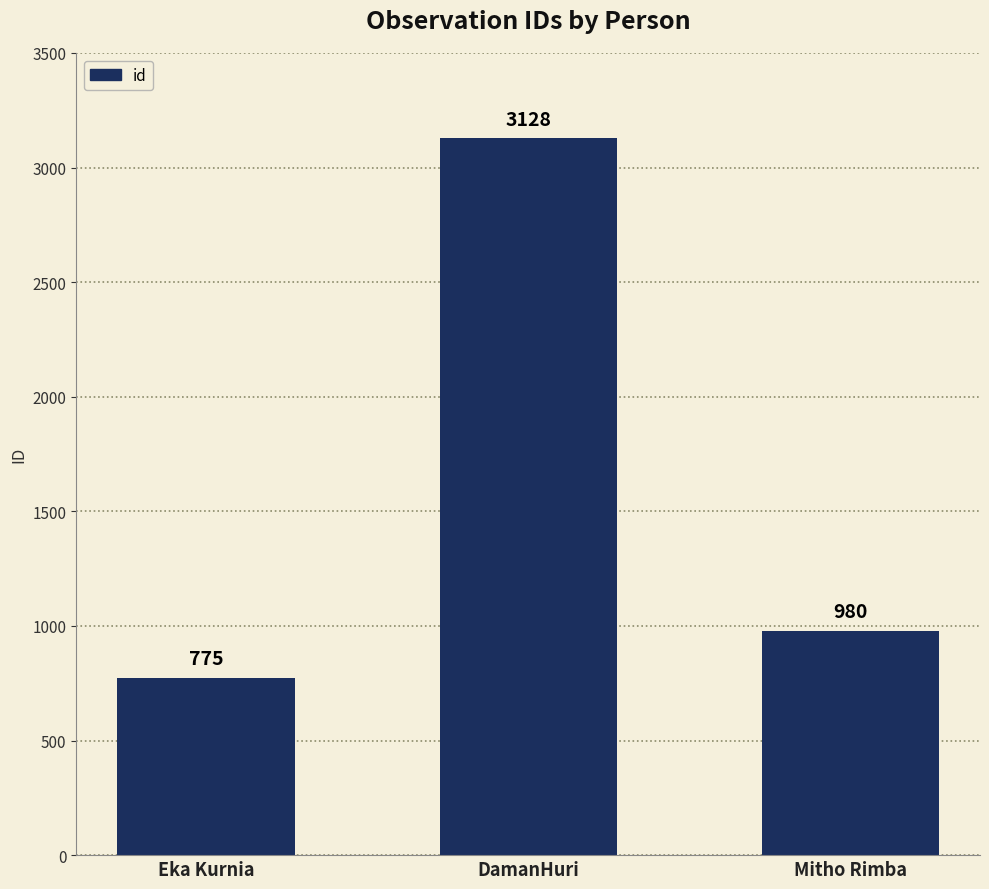

What is the minimum value shown in the chart?

775